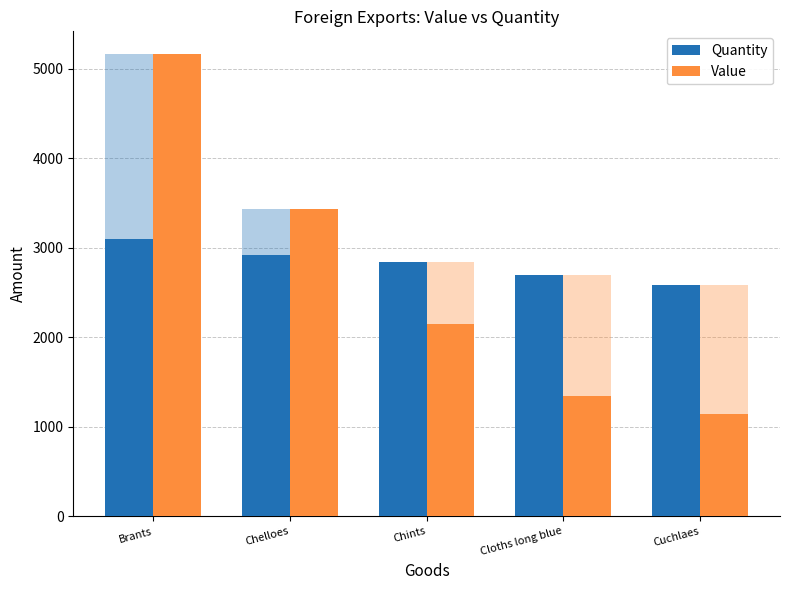

Is the value of Quantity at Brants greater than the value of Value at Cloths long blue?

Yes